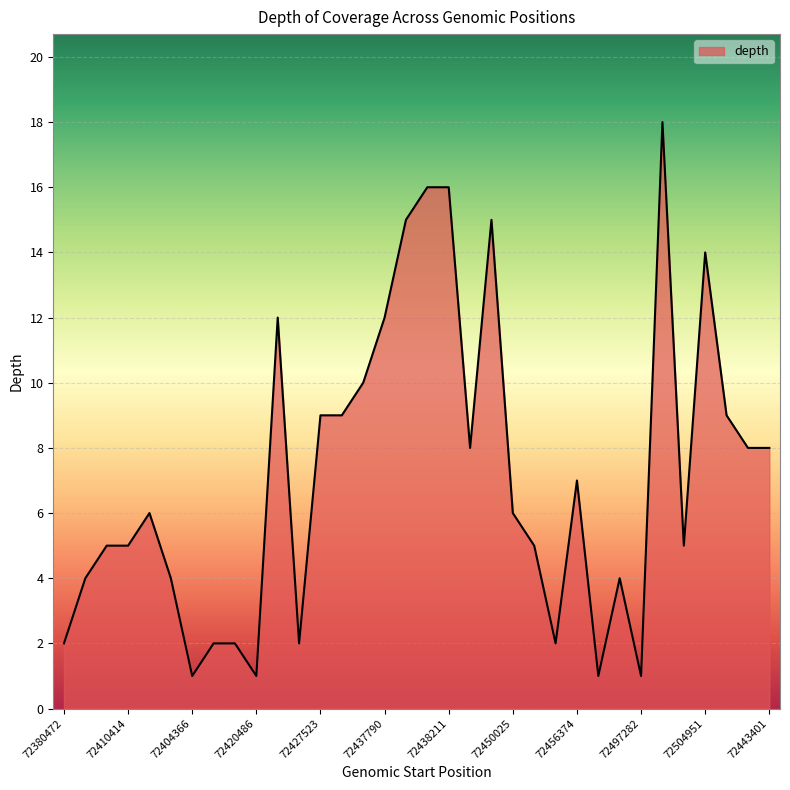

What is the maximum value shown in the chart?

18